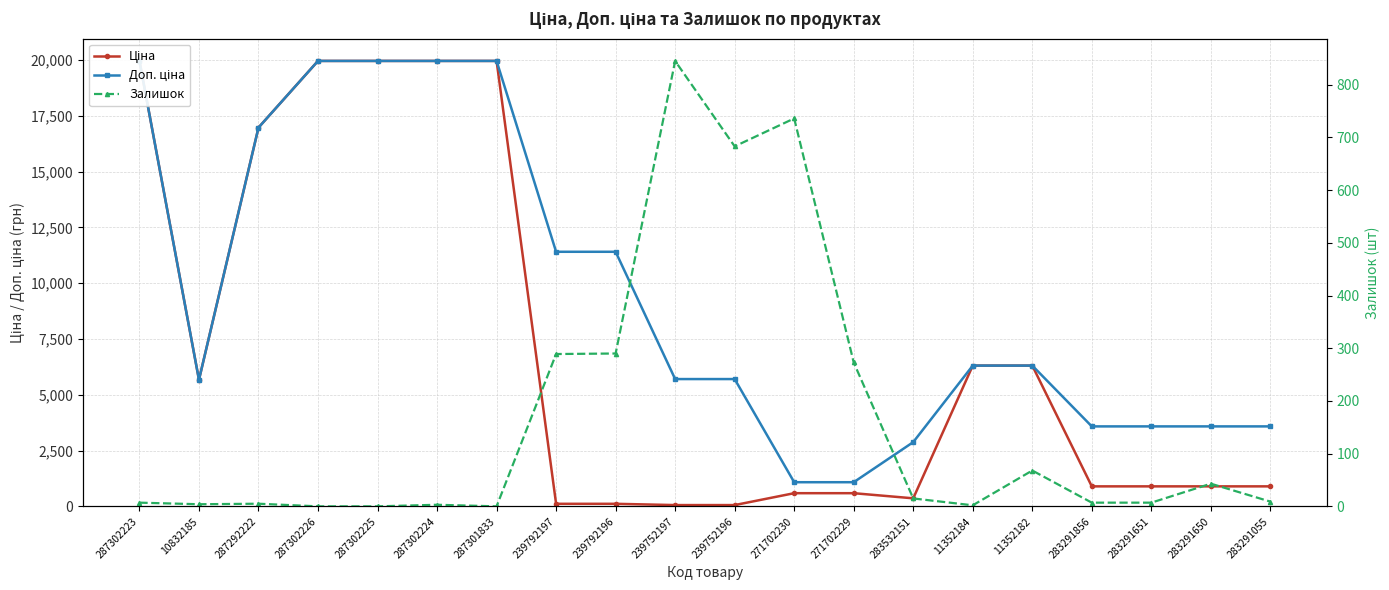

True or false: Залишок and Доп. ціна cross at least once.

False